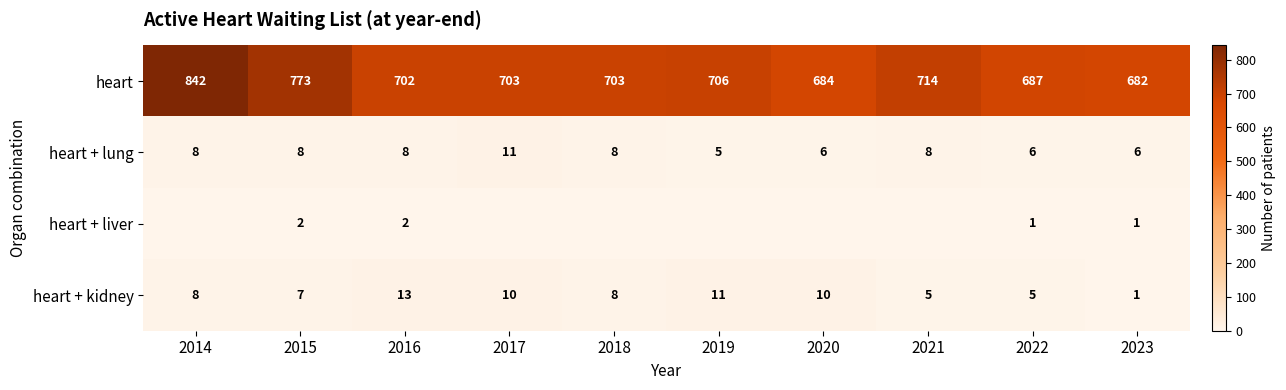

What is the difference between the highest and lowest values at 2015?

771